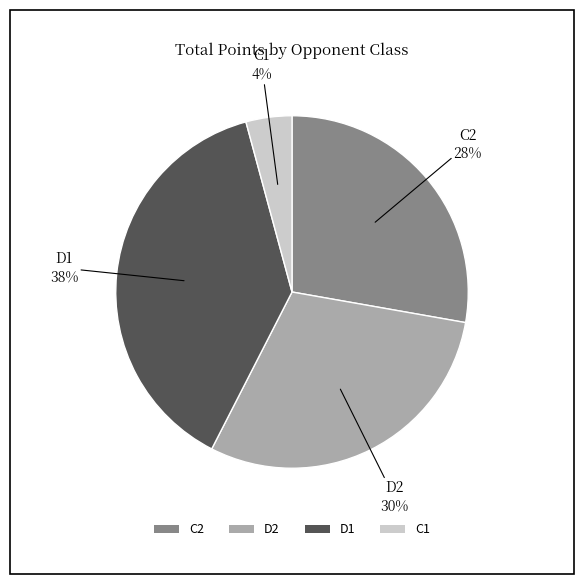

Approximately how many times larger is the value at C2 compared to D2?

0.9